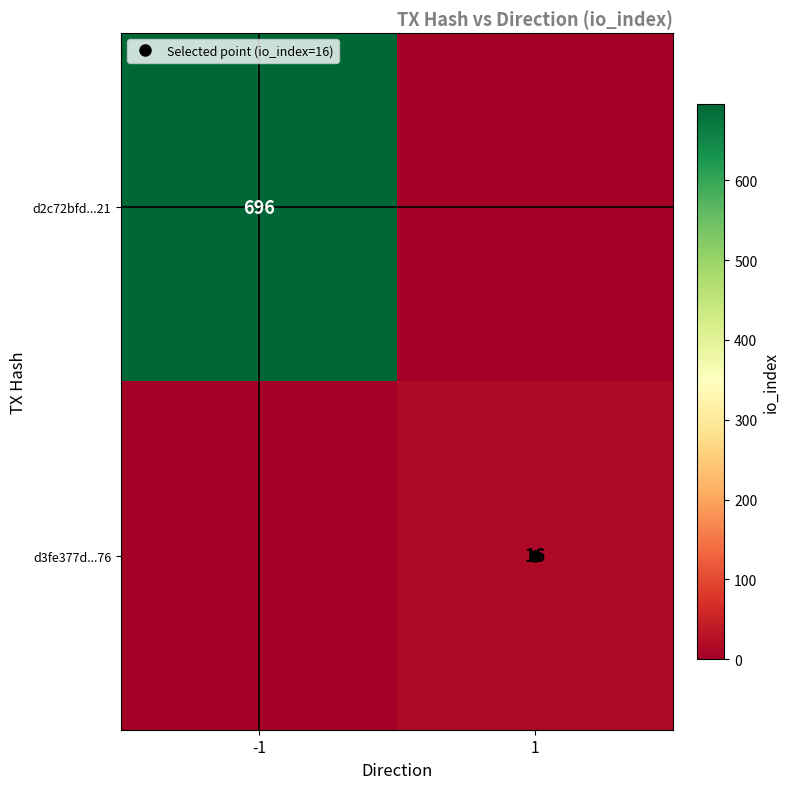

What is the sum of the d2c72bfd...21 values at 1 and -1?

696